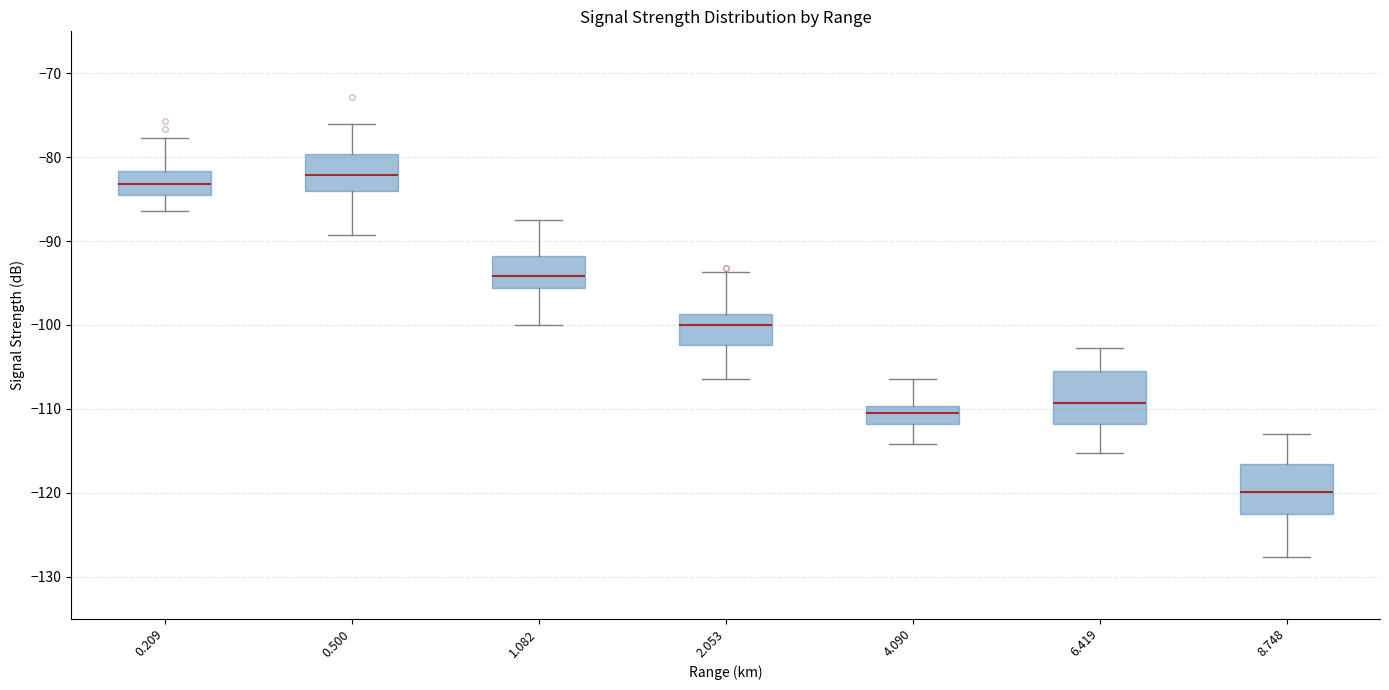

Which box has the lowest median line?

8.748